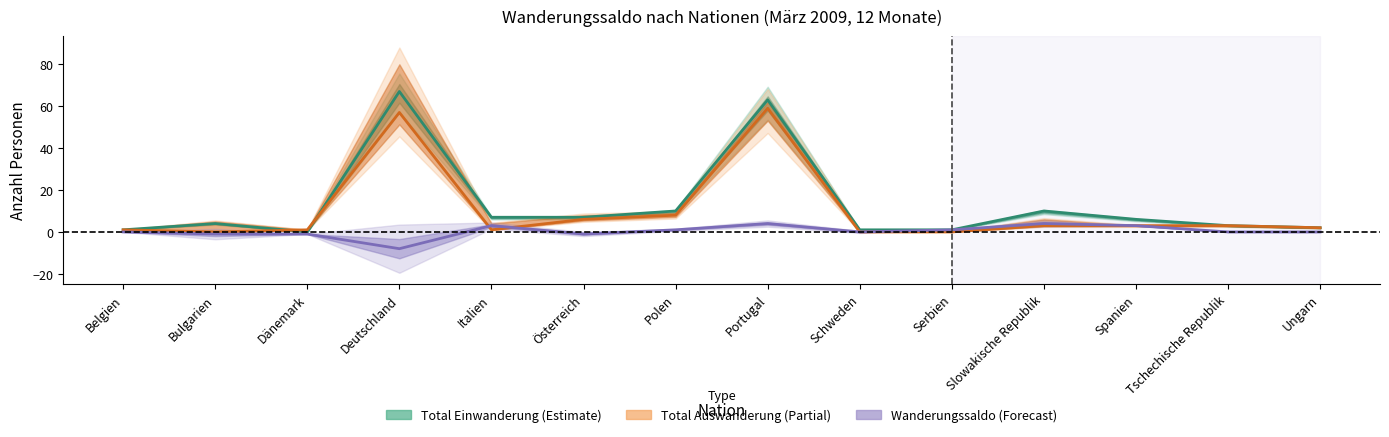

At Italien, list the series in order from largest to smallest.

Total Einwanderung, Wanderungssaldo, Total Auswanderung